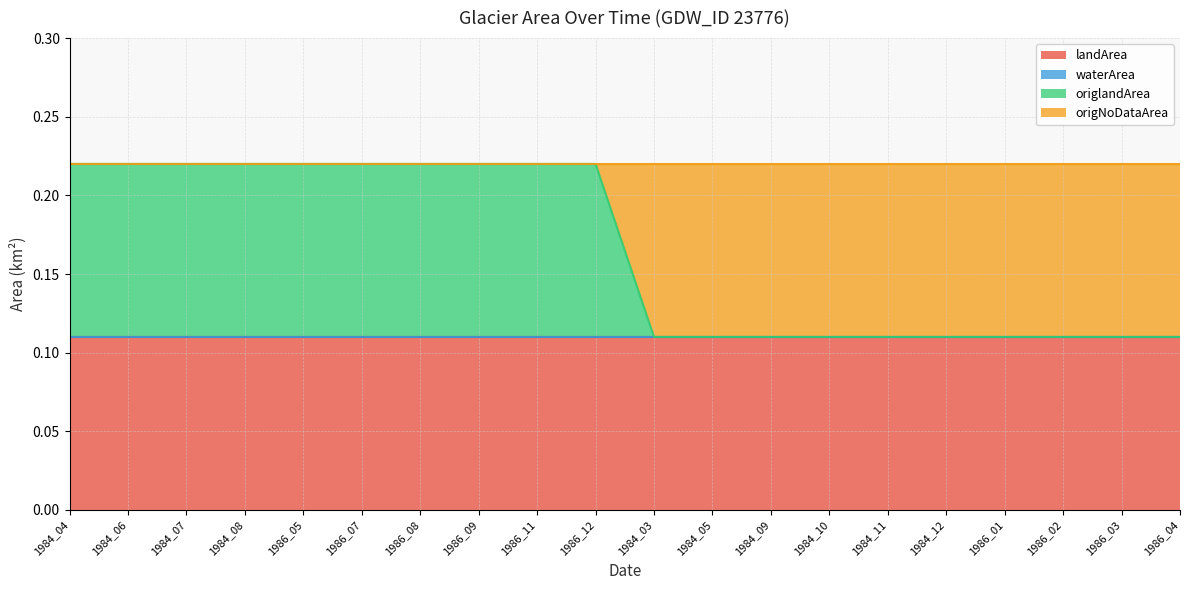

What are all the series names shown in the legend?

landArea, waterArea, origlandArea, origNoDataArea